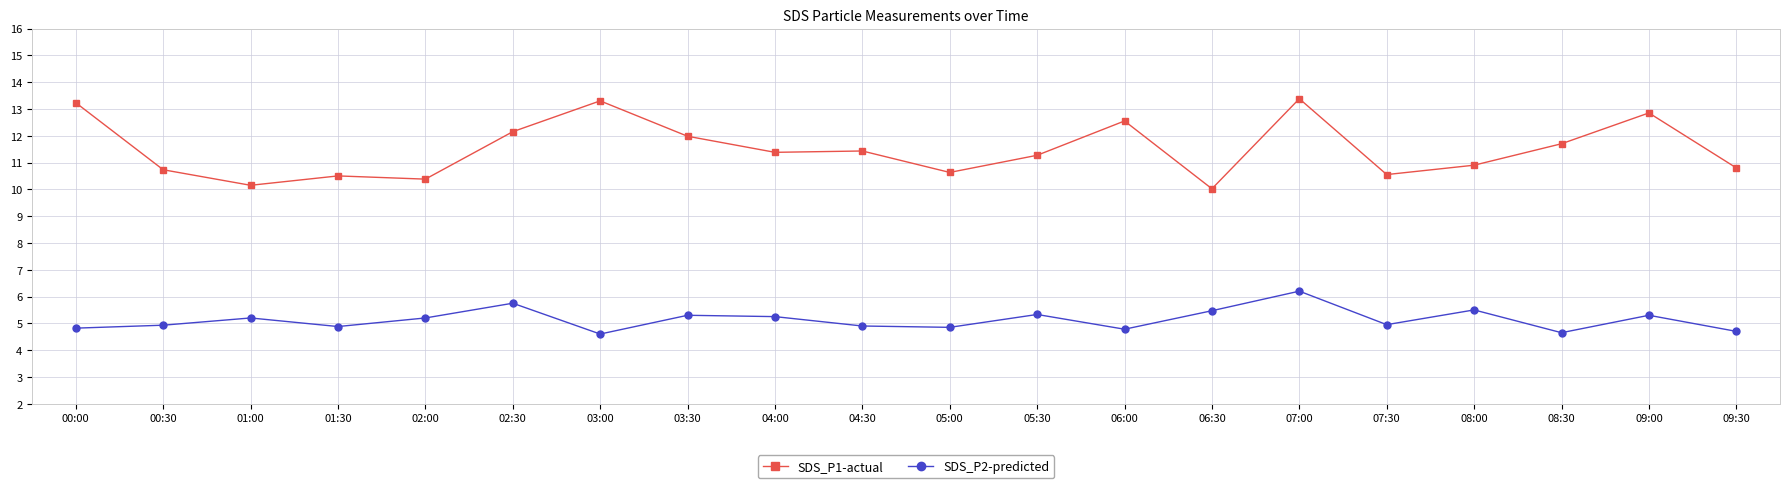

The value of SDS_P2-predicted at 08:00 is 5.5. True or false?

True